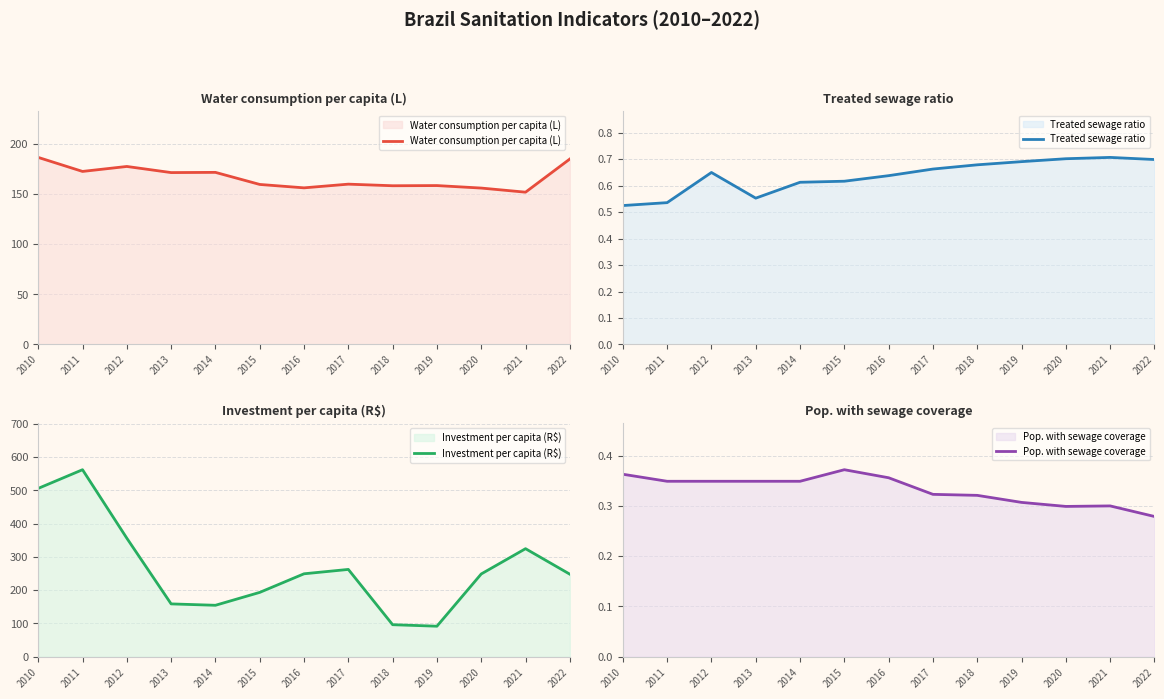

What is the difference between the highest and lowest values at 2021?

324.4